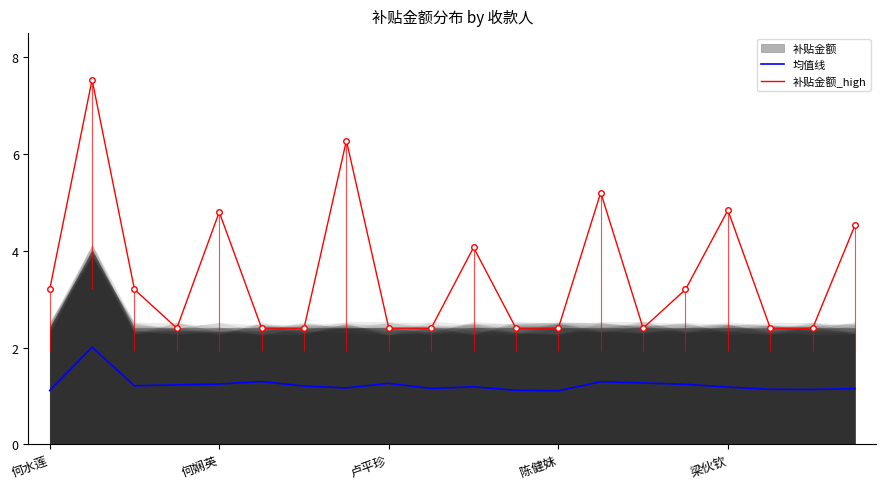

Where is 补贴金额_high nearest to the value 4?

10